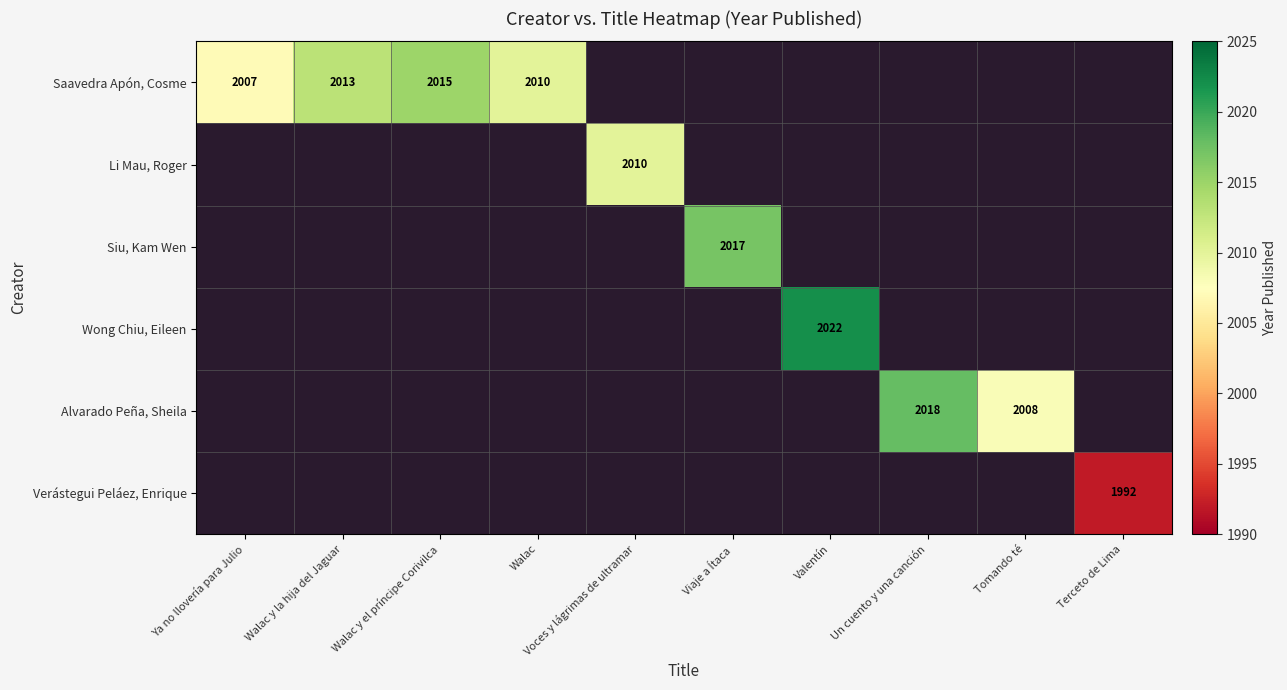

True or false: Verástegui Peláez, Enrique has a value of 1992 at Terceto de Lima.

True